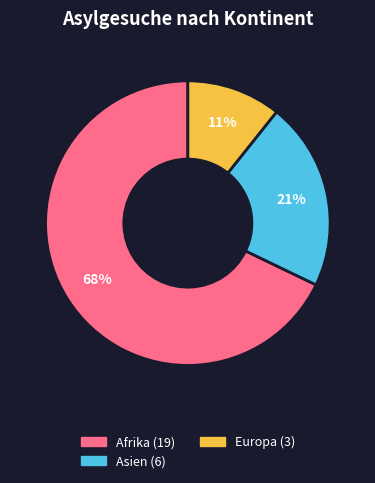

Is there a majority slice in this chart?

Yes